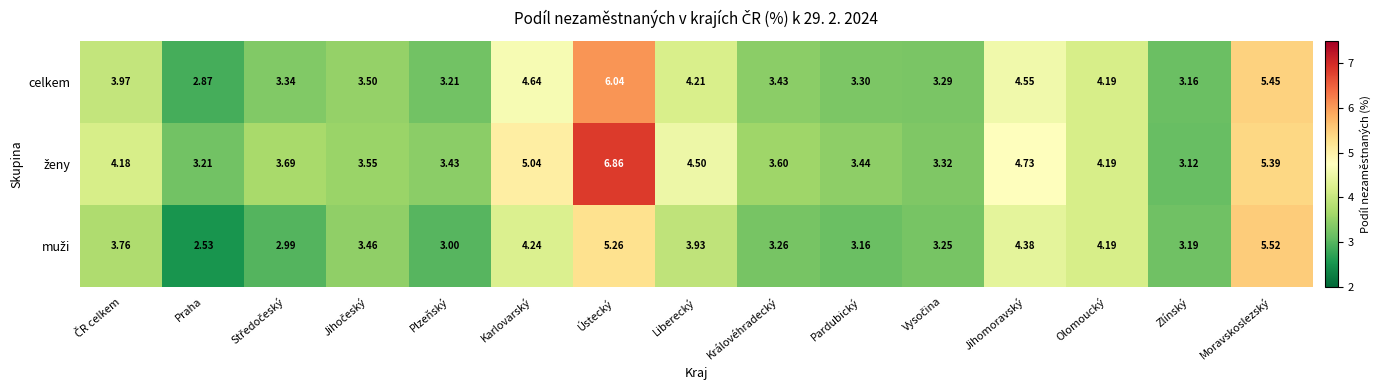

At which category is the sum across all series the highest?

Ústecký